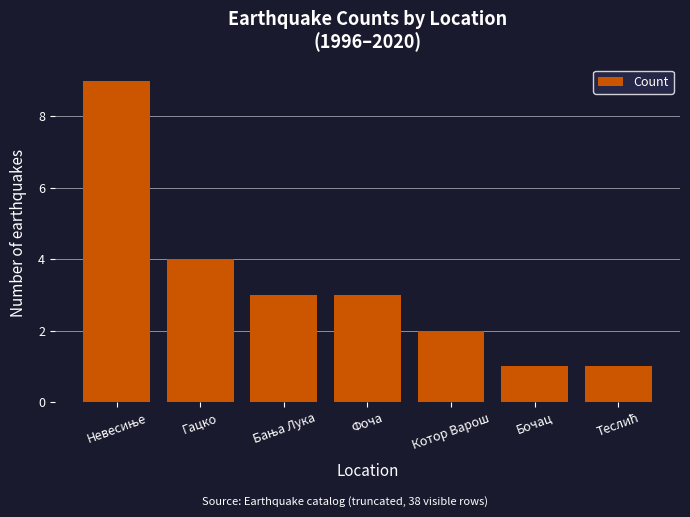

What is the difference between the second highest and second lowest values?

3